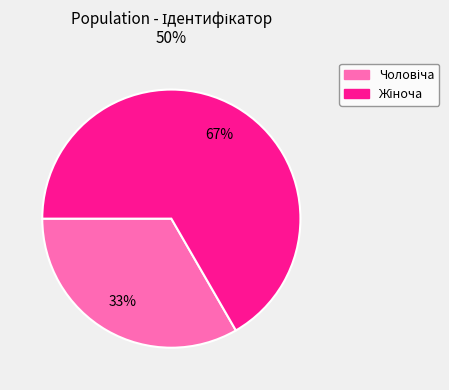

To the nearest percent, what is the average slice percentage?

50%